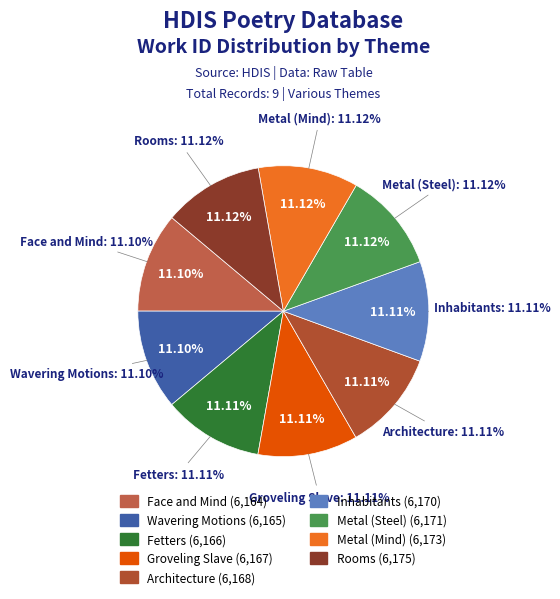

How many slices are in this pie chart?

9